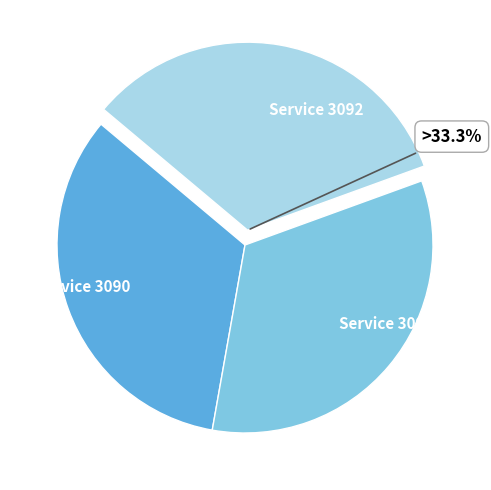

To the nearest percent, what is the average slice percentage?

33%